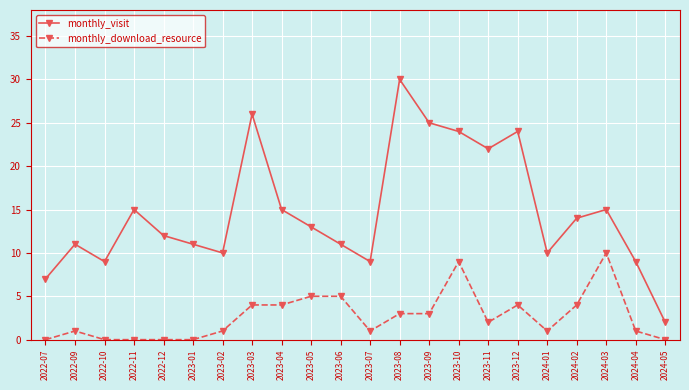

Where does the monthly_visit series first go above 13?

2022-11